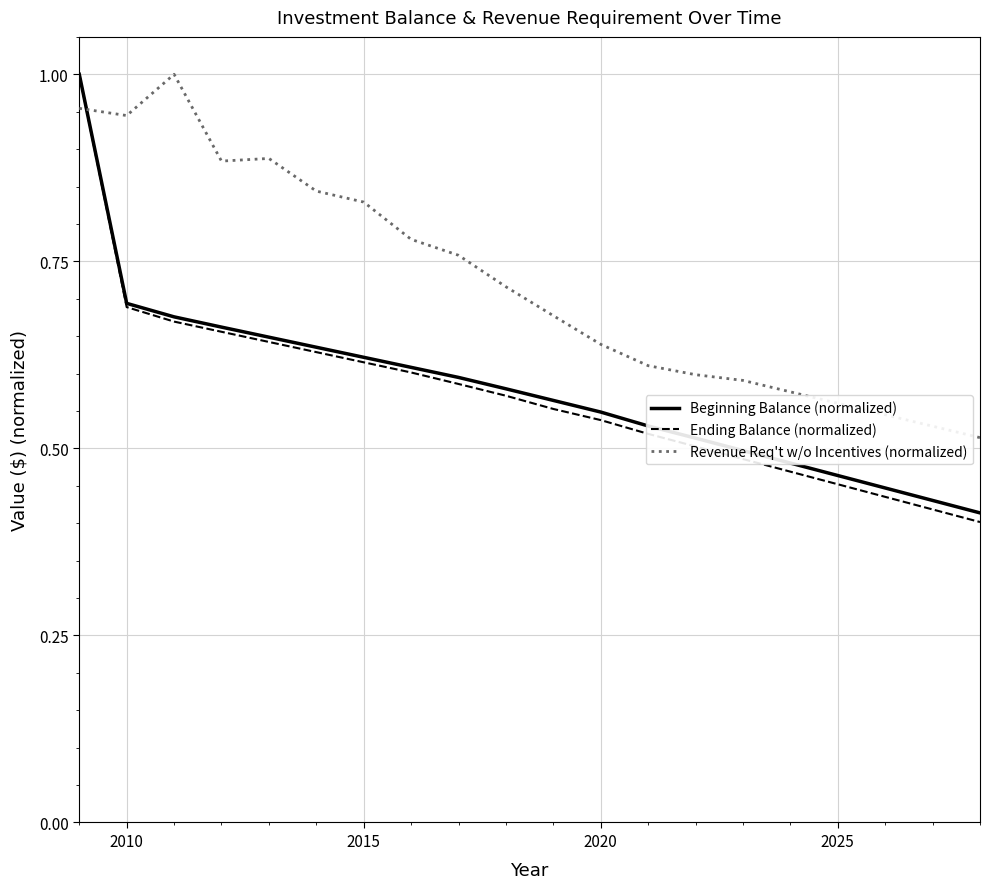

How many intersections are there between Beginning Balance (normalized) and Revenue Req't w/o Incentives (normalized)?

1